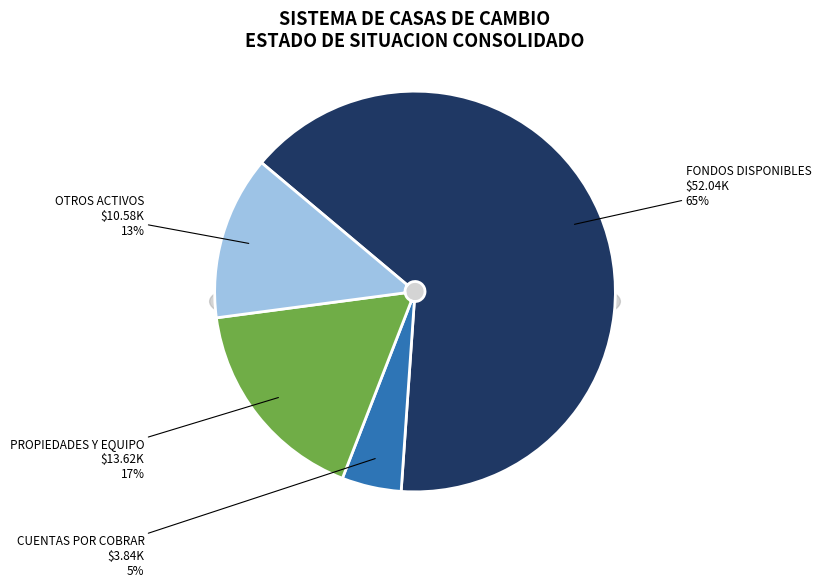

Does any single category account for the majority?

Yes